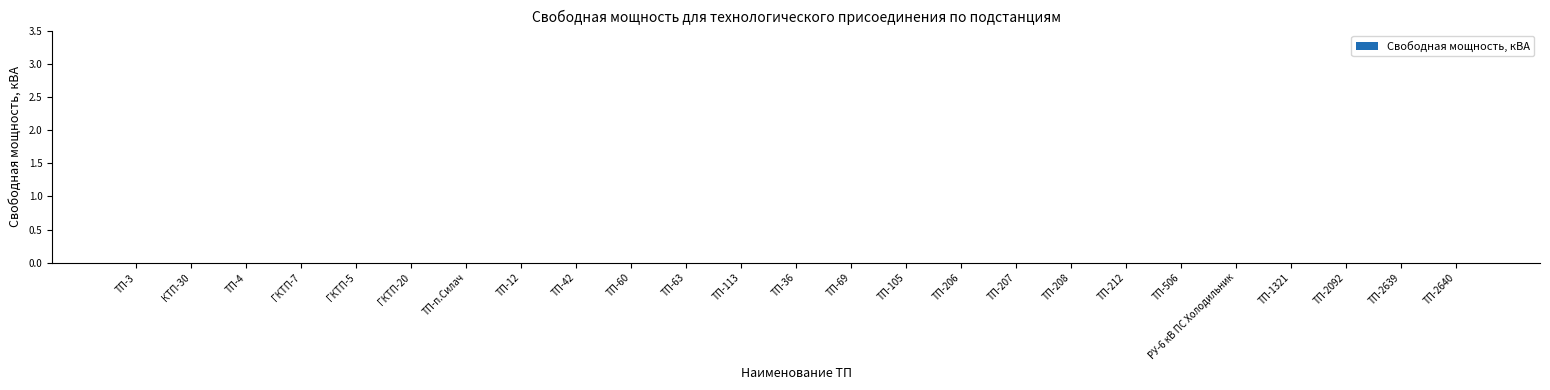

Count the number of categories in the chart.

25